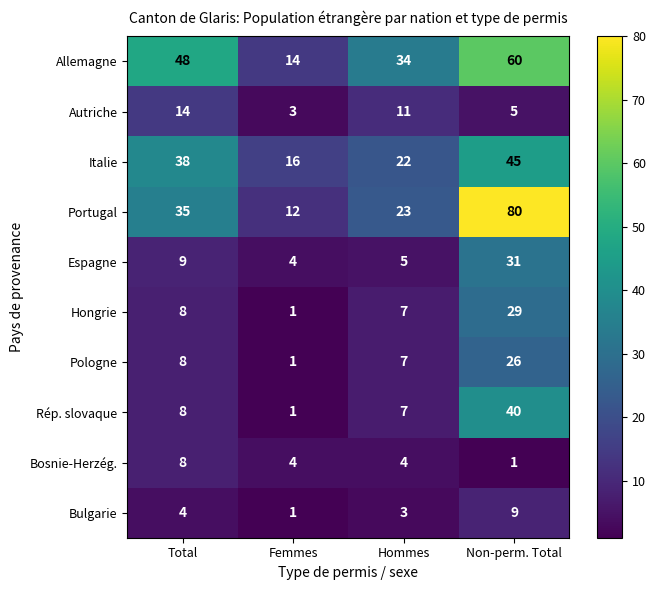

The Bulgarie series shows 4 at Total. True or false?

True